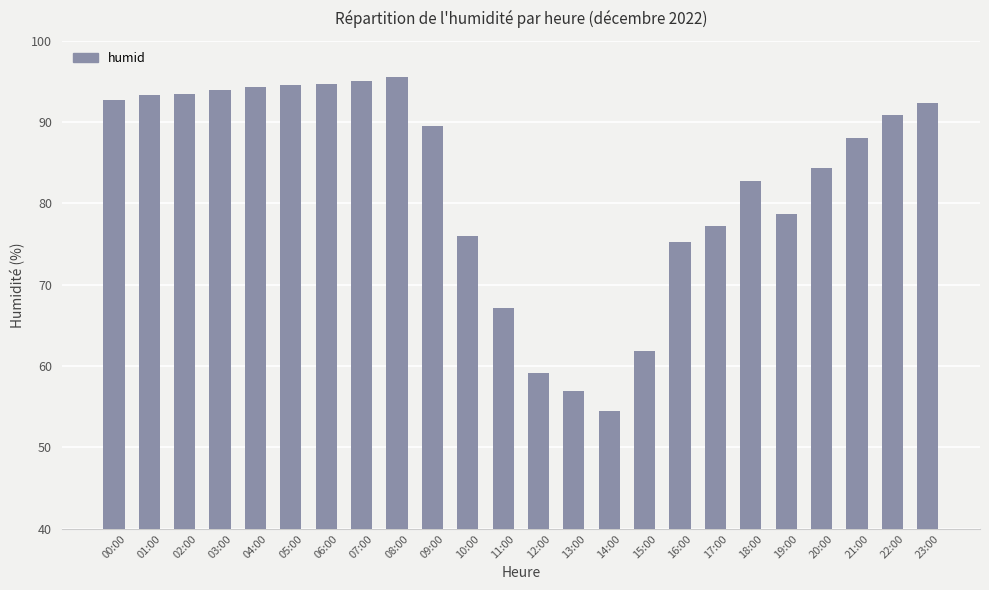

The value at 17:00 is 18.7. True or false?

False